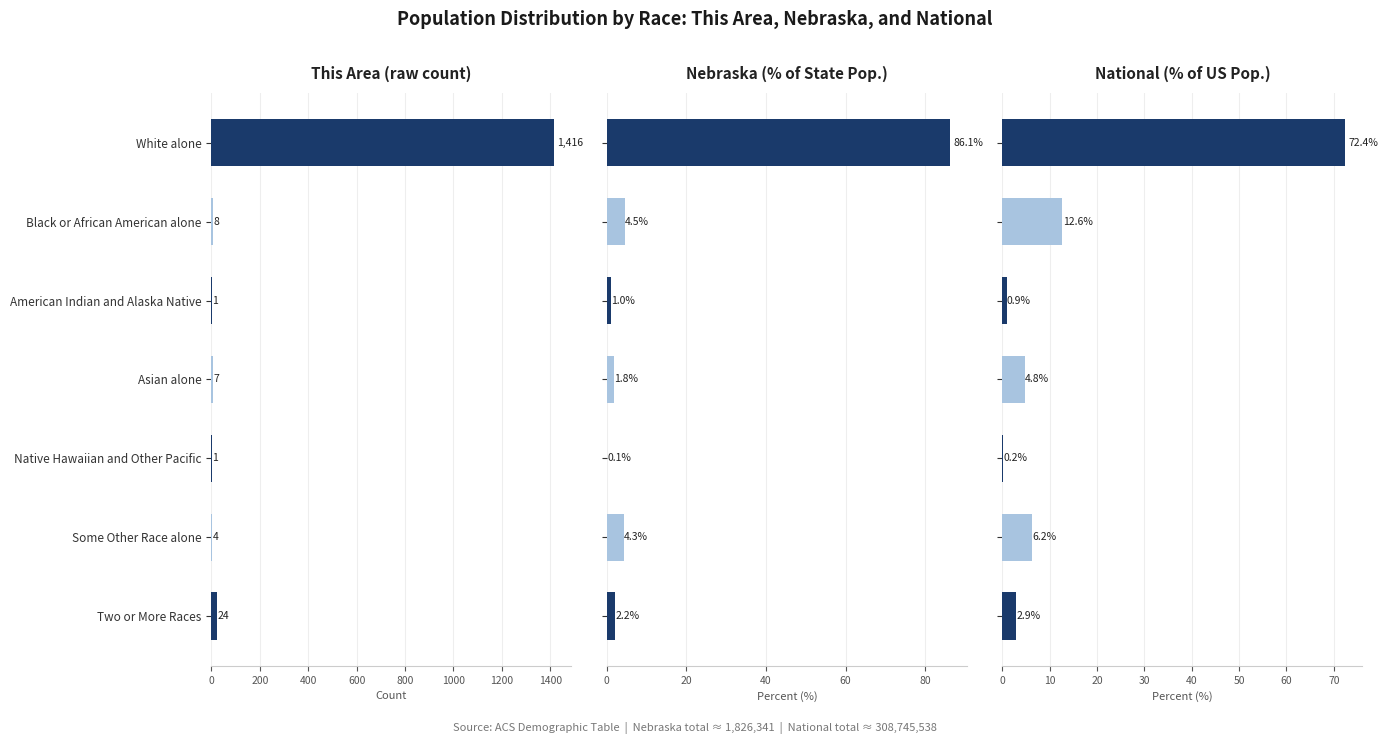

What is the maximum value for This Area (raw count)?

1416.0